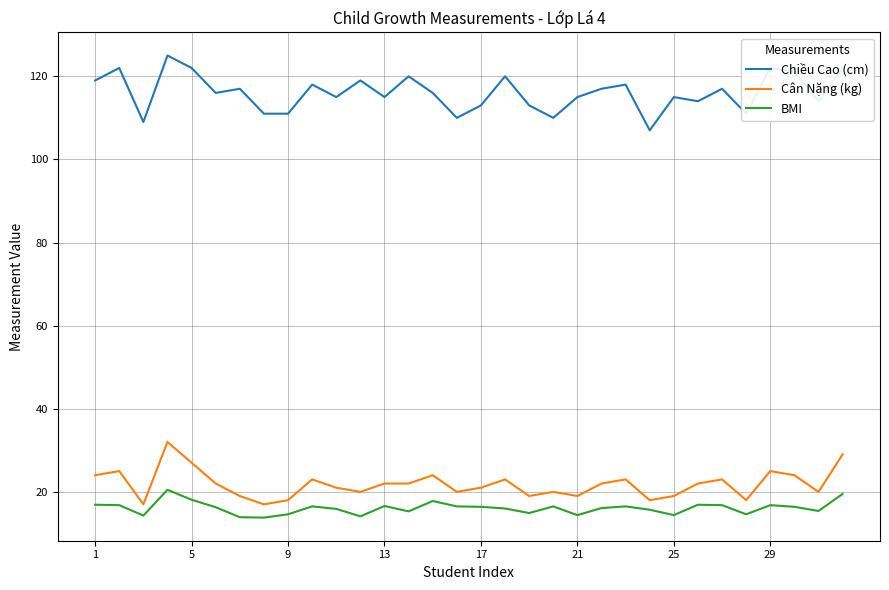

What are all the series names shown in the legend?

Chiều Cao (cm), Cân Nặng (kg), BMI